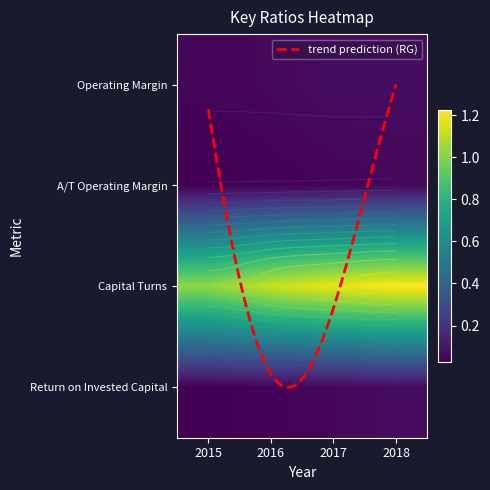

At 2018, list the series in order from smallest to largest.

A/T Operating Margin, Return on Invested Capital, Operating Margin, Capital Turns